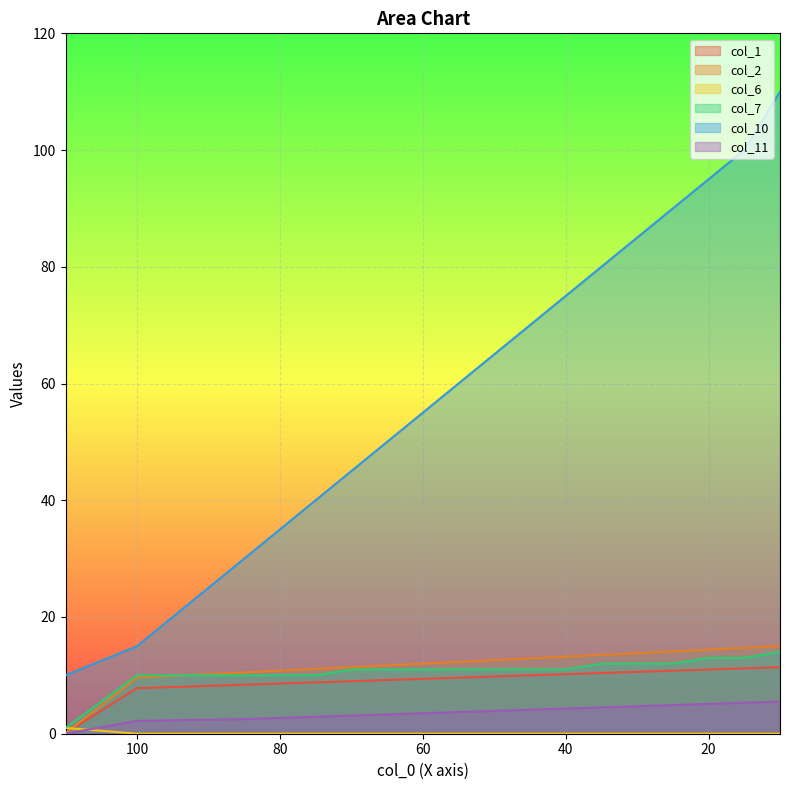

Rank the categories by col_6 value from lowest to highest.

100, 95, 90, 85, 80, 75, 70, 65, 60, 55, 50, 45, 40, 35, 30, 25, 20, 15, 10, 110